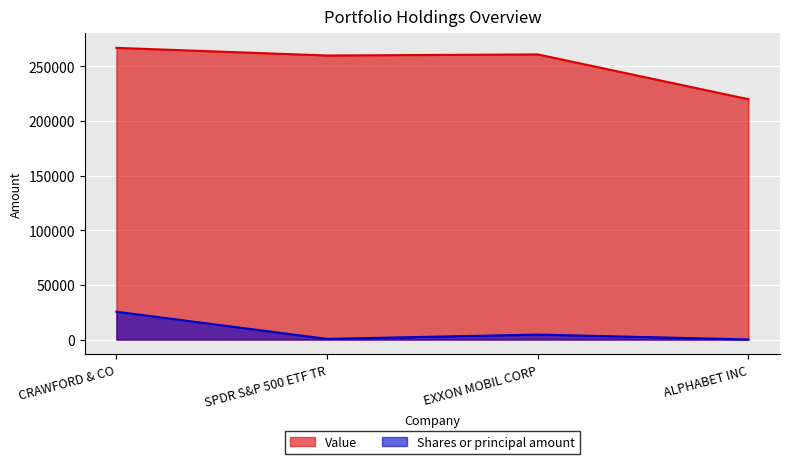

What is the value of the Shares or principal amount point at the 3rd from the left?

4583